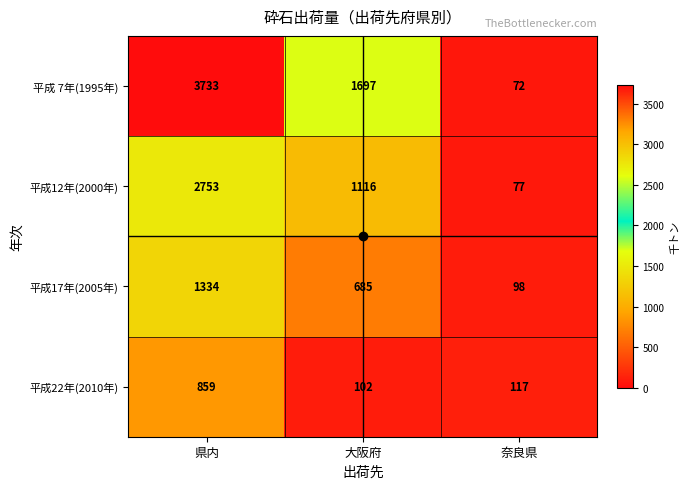

List the series in order of their overall mean, lowest first.

平成22年(2010年), 平成17年(2005年), 平成12年(2000年), 平成 7年(1995年)